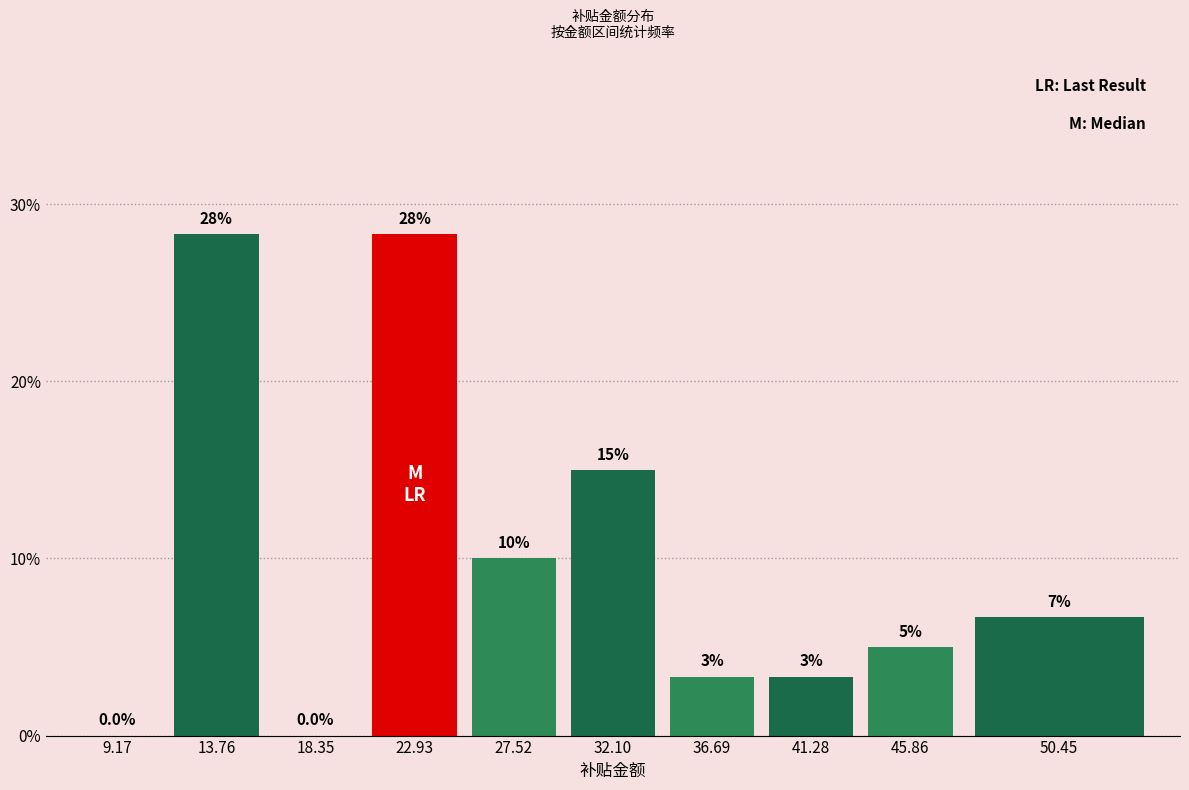

Which has a higher value, 50.45 or 32.10?

32.10